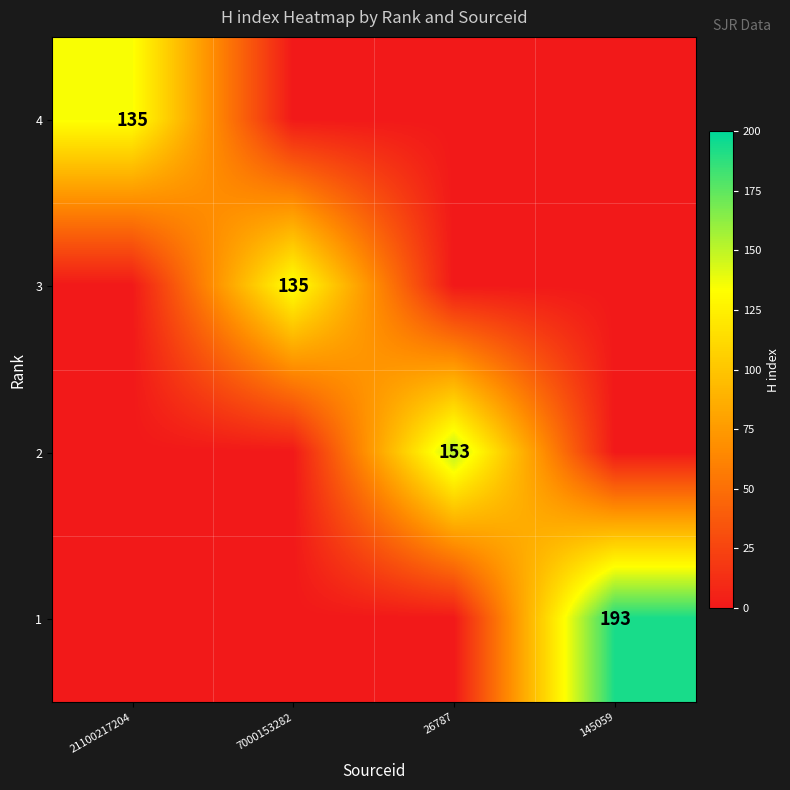

True or false: 4 has a value of 46 at 21100217204.

False